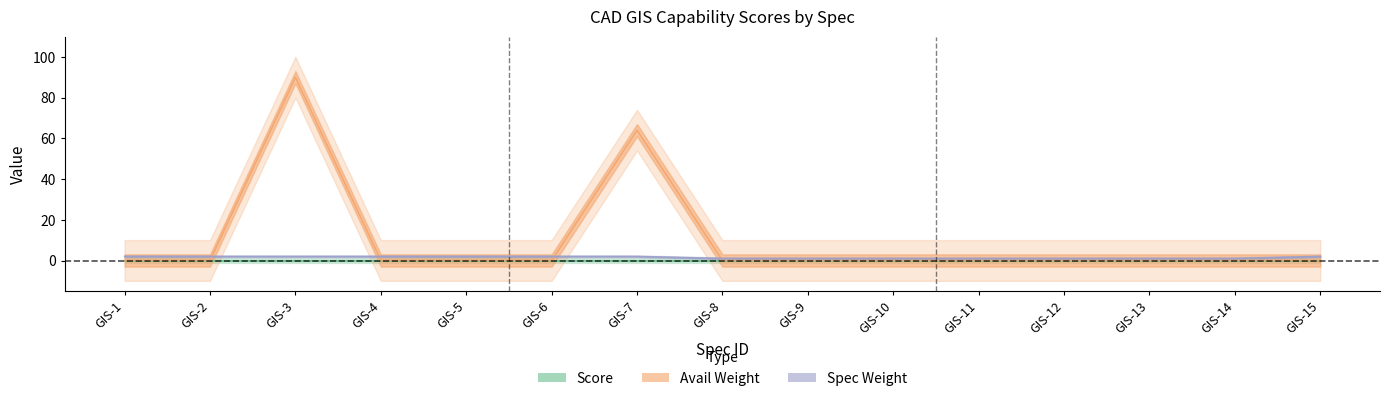

At which category is the sum across all series the highest?

GIS-3